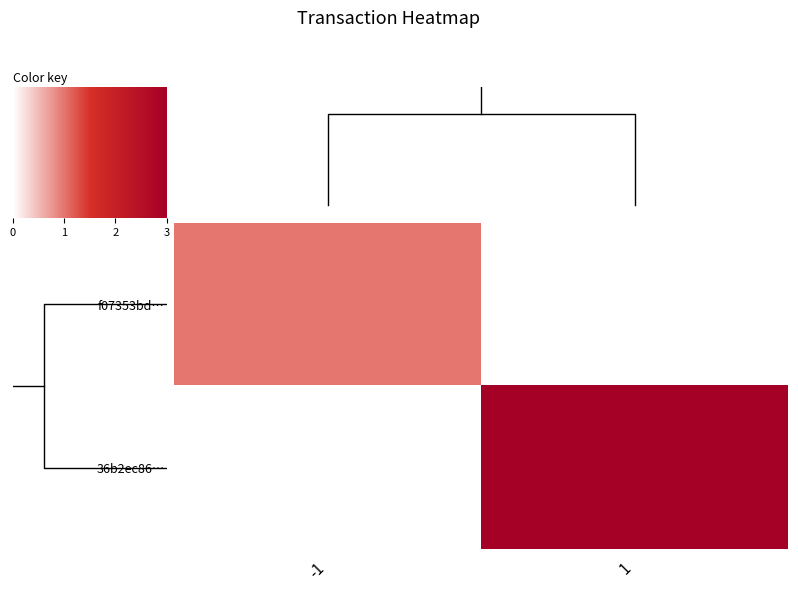

At how many categories does at least one series exceed 0?

2